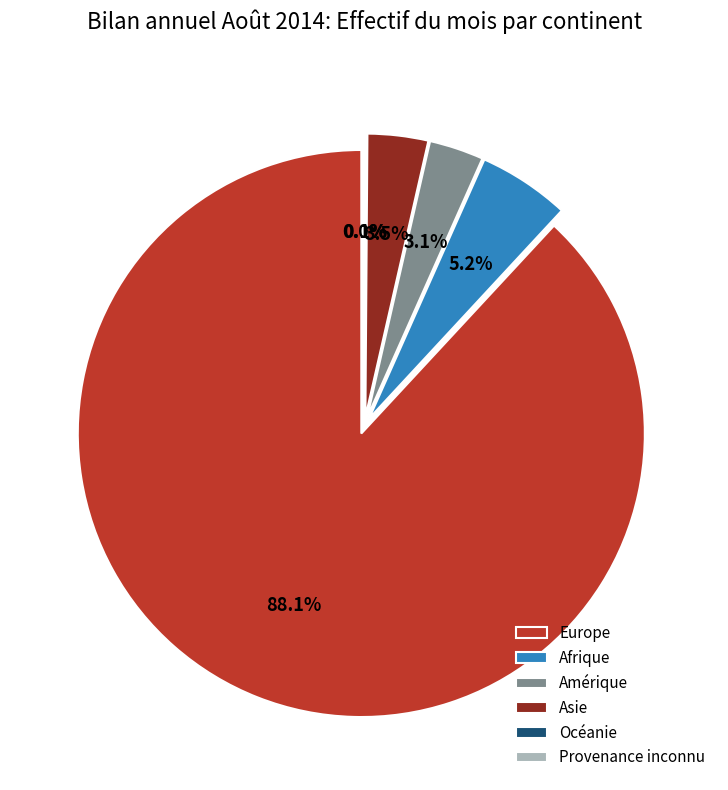

Is Provenance inconnu the majority of the pie?

No